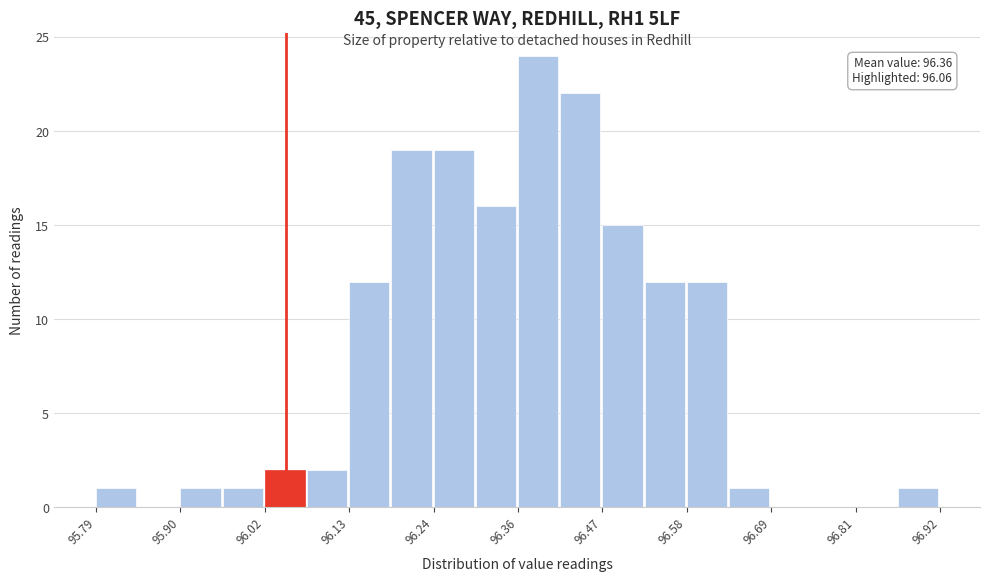

Around what value on the x-axis is the tallest bar? Give the approximate position of its centre, as read against the axis.

96.38